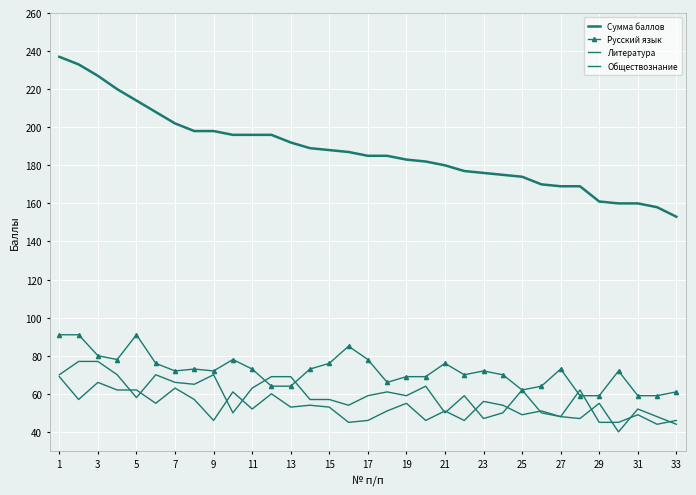

How many values in the Литература series exceed 59?

14